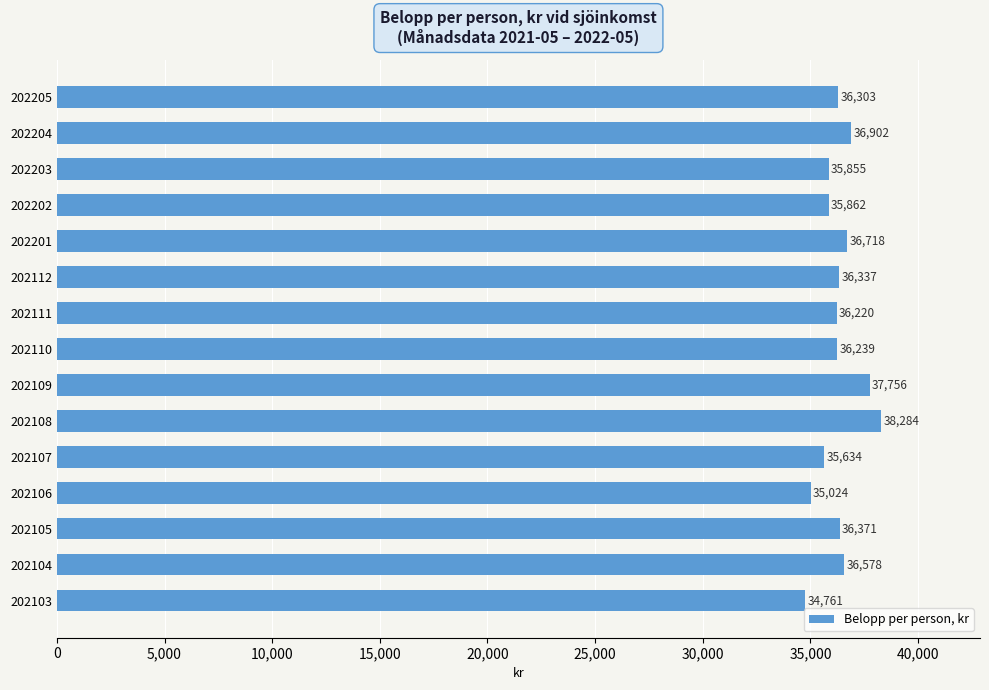

Rank the categories by value from lowest to highest.

202103, 202106, 202107, 202203, 202202, 202111, 202110, 202205, 202112, 202105, 202104, 202201, 202204, 202109, 202108